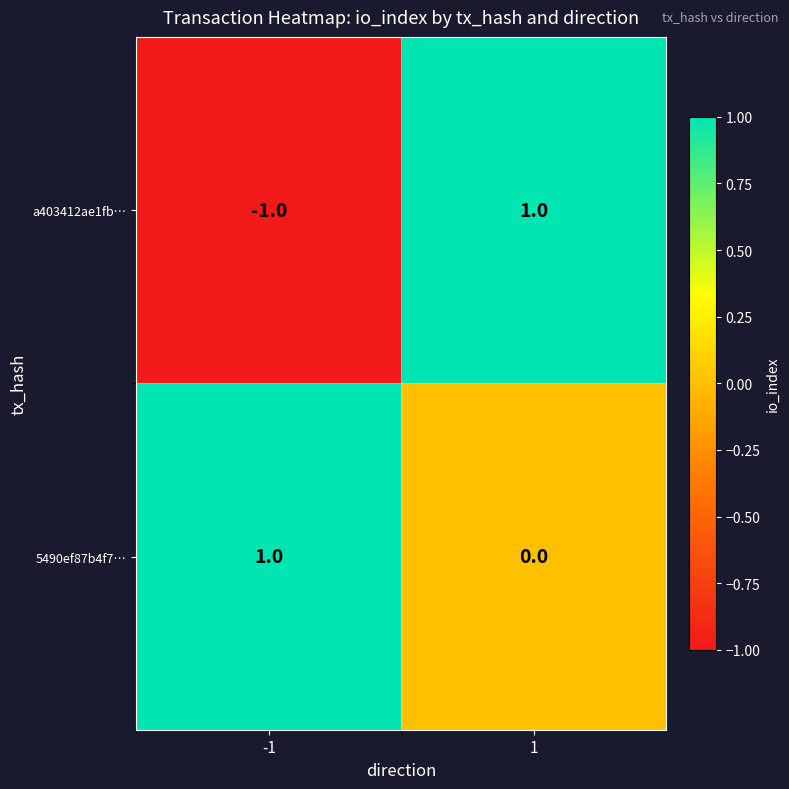

What is the minimum value shown in the chart?

-1